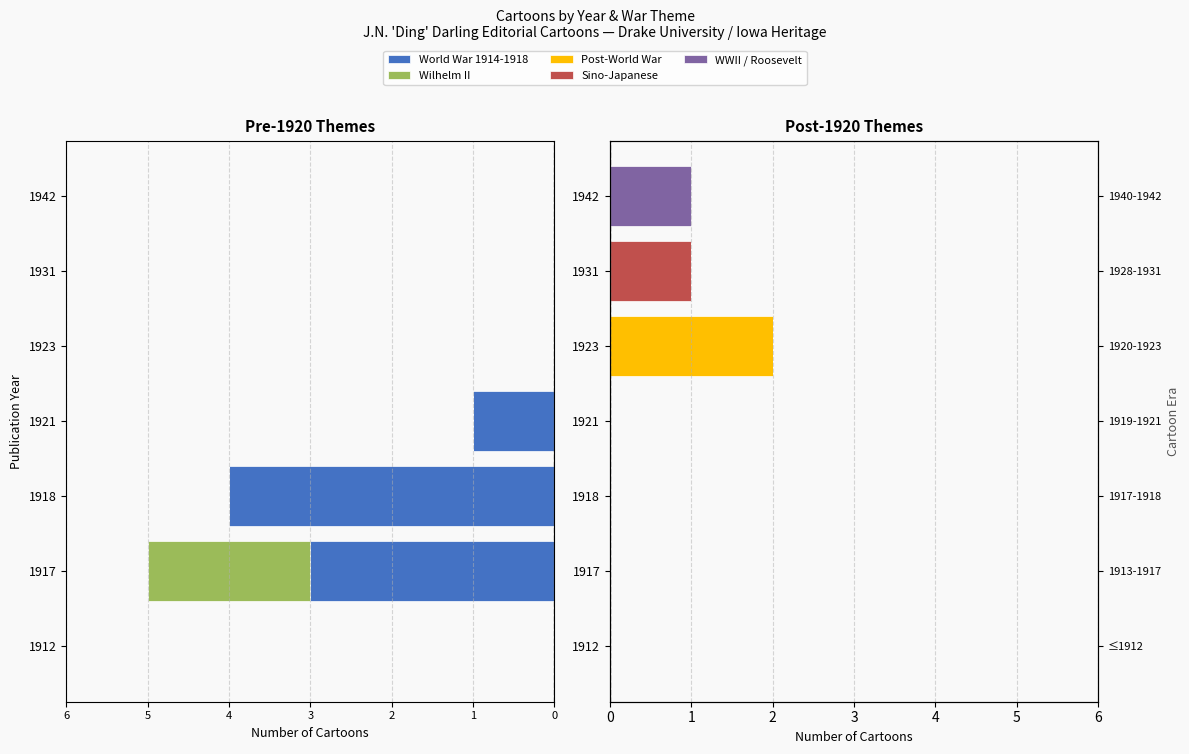

True or false: World War 1914-1918 has a value of 0 at 1931.

True